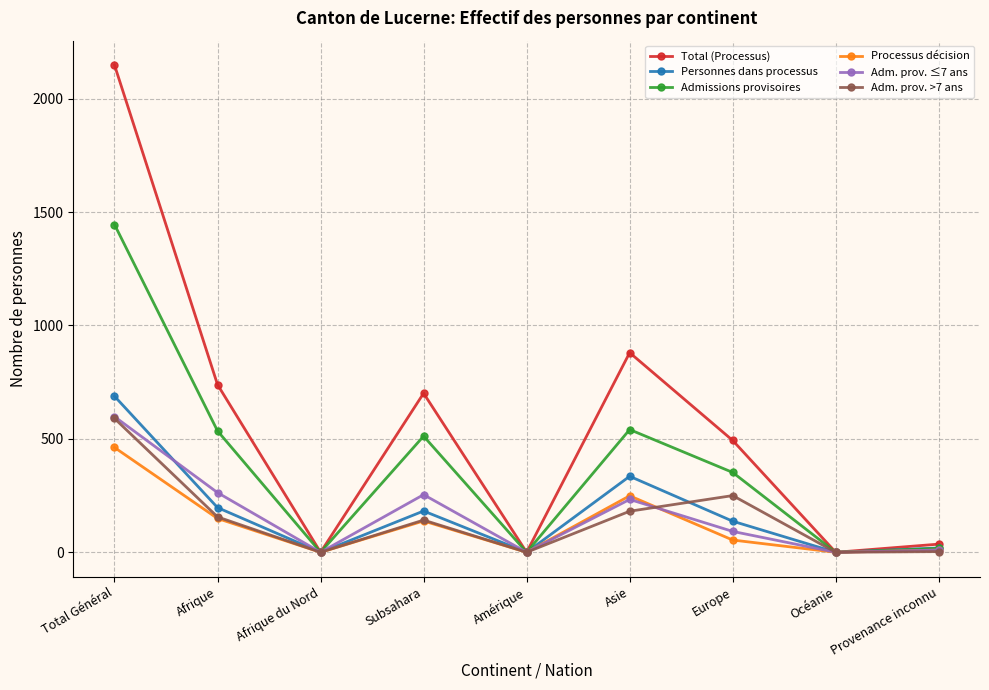

Does the chart display data point markers on the line(s)?

Yes